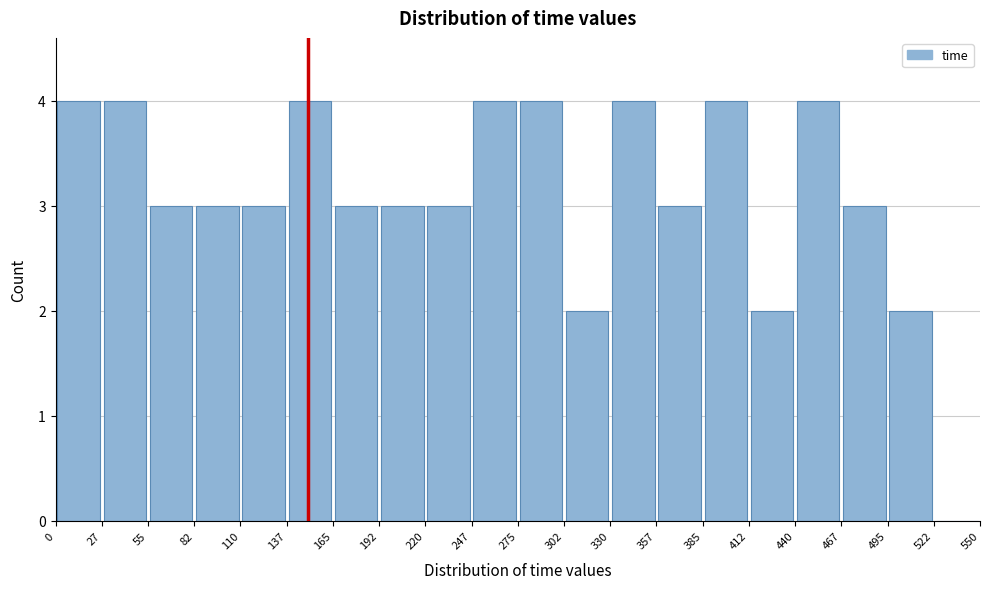

What is the height of the bar covering 165 to 192 on the x-axis? The values are not printed on the chart, so give them approximately, as read against the axis.

3